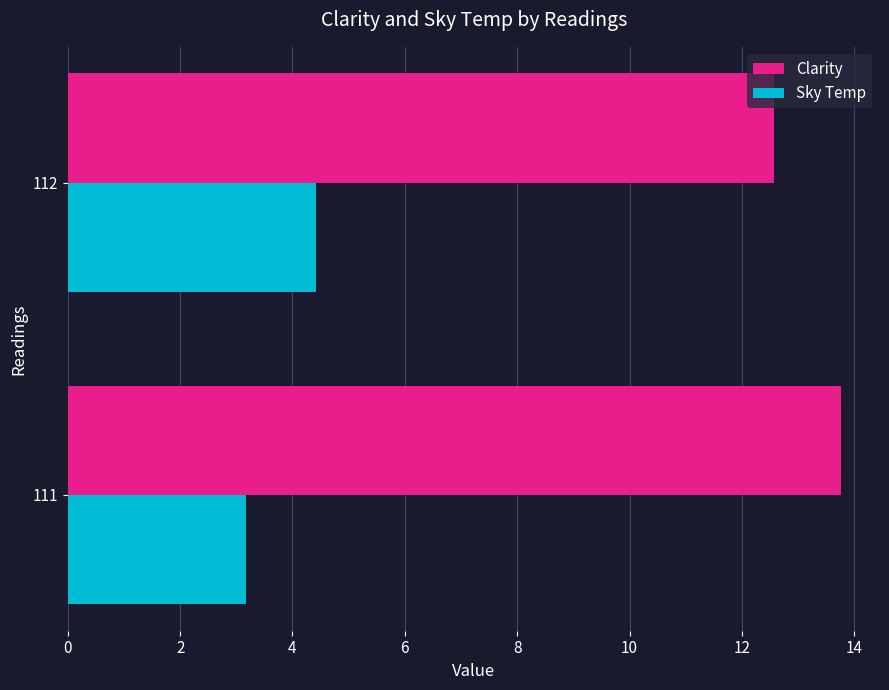

What are all the series names shown in the legend?

Clarity, Sky Temp